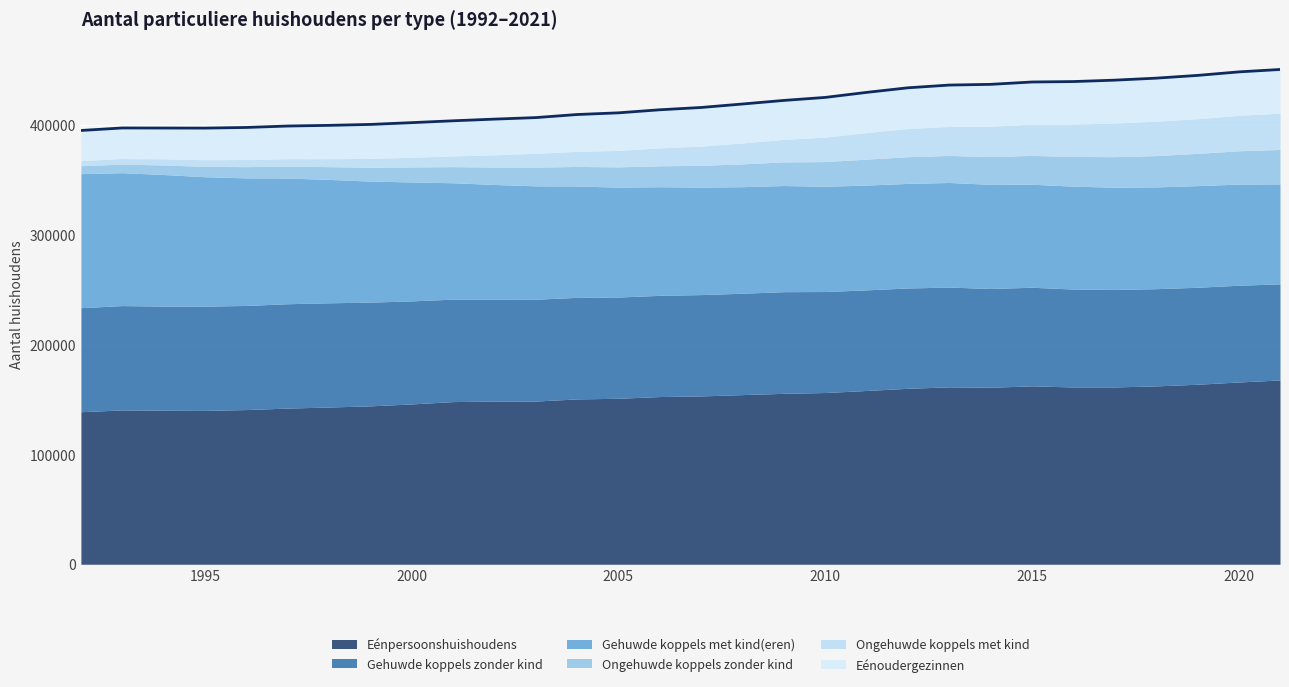

The chart shows a value of 679868 at 6. True or false?

False